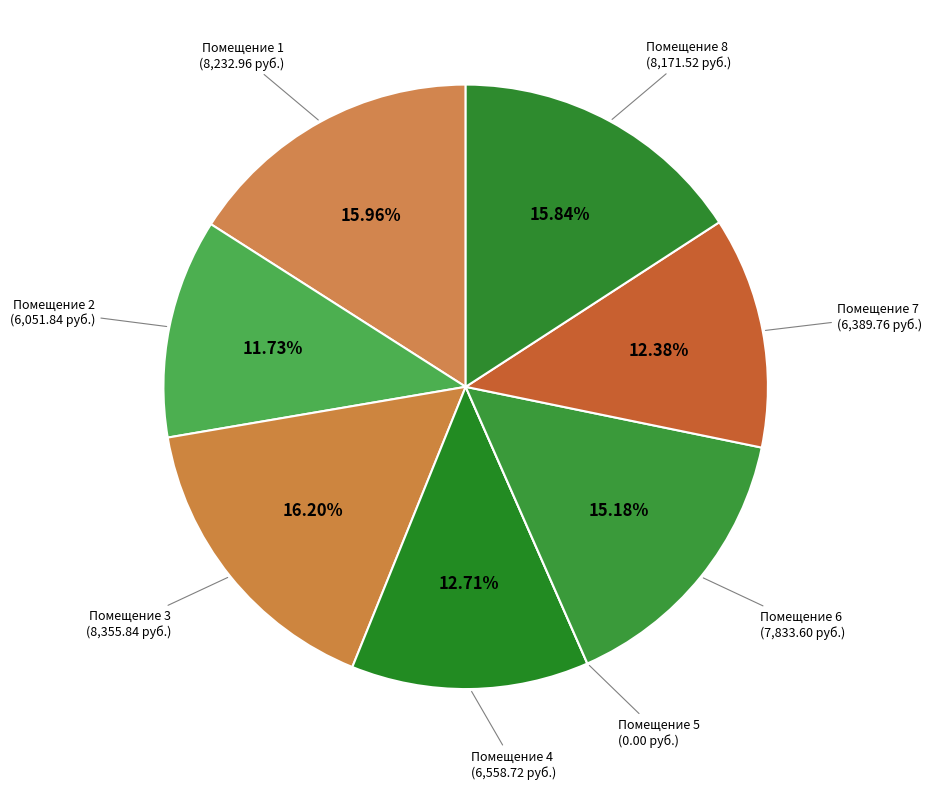

What is the ratio of the value at Помещение 6 (7,833.60 руб.) to the value at Помещение 7 (6,389.76 руб.)?

1.2